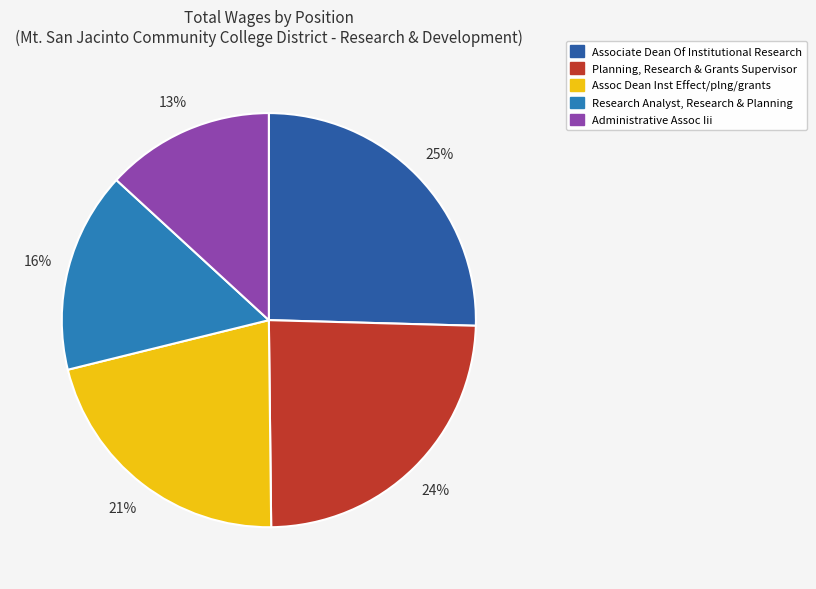

Is the sum of Administrative Assoc Iii and Assoc Dean Inst Effect/plng/grants greater than half?

No